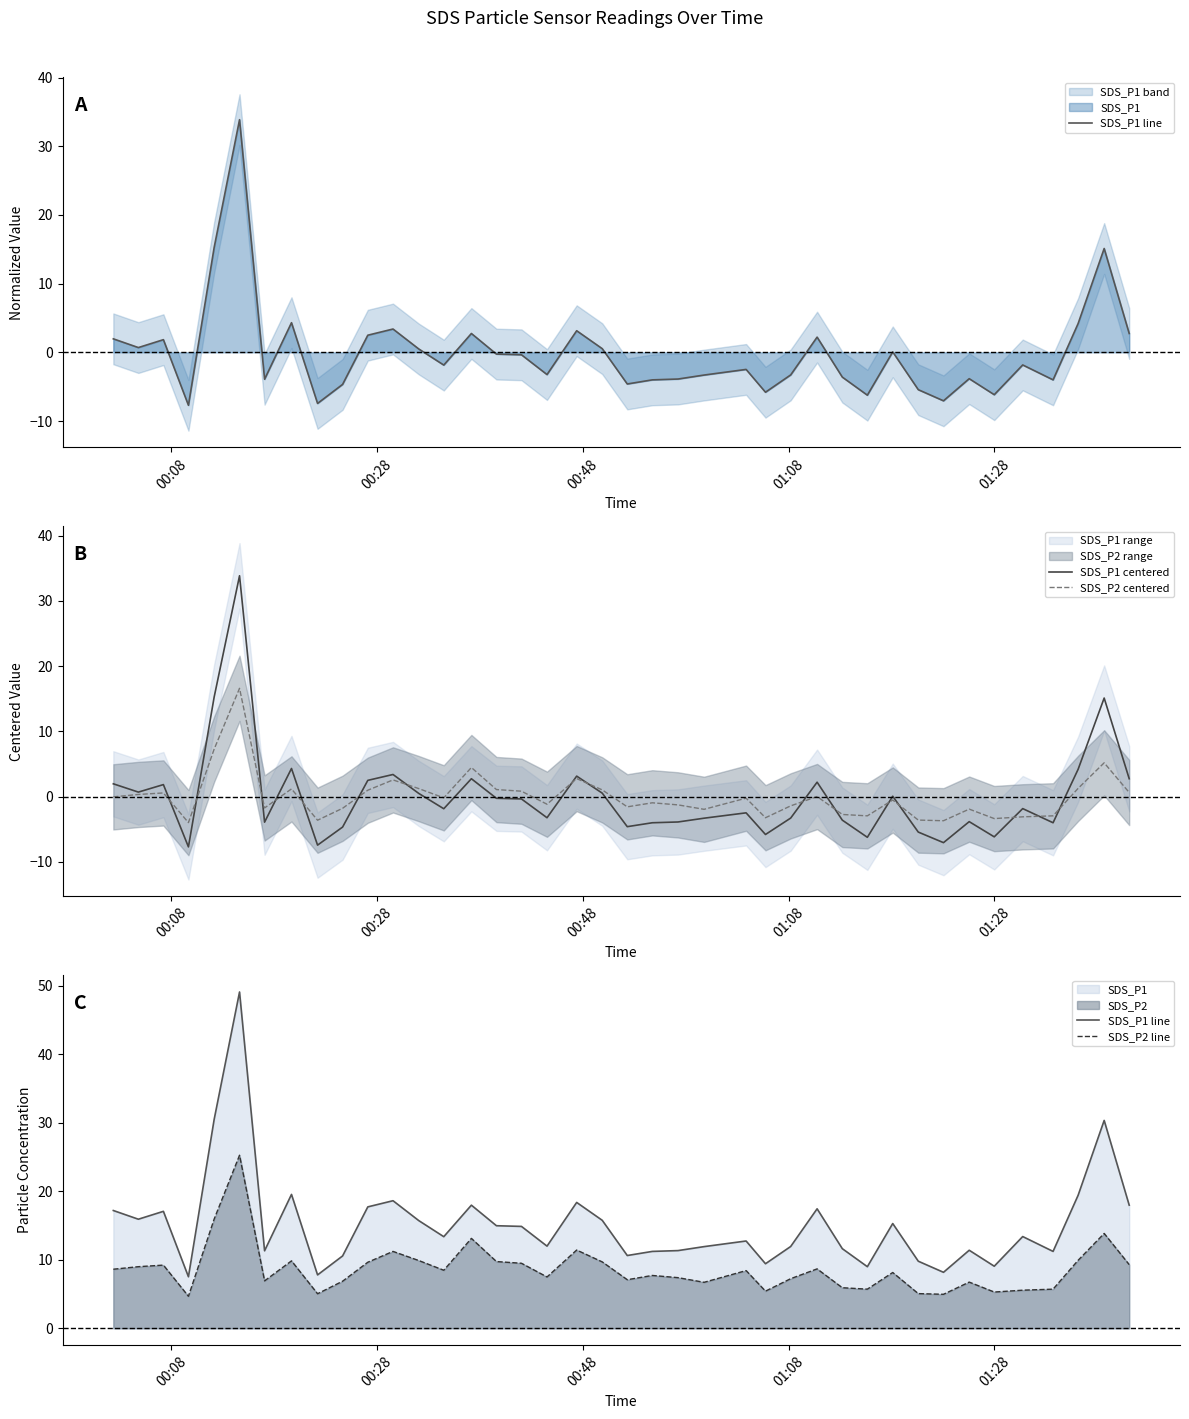

What is the minimum value for SDS_P1 centered?

-7.7